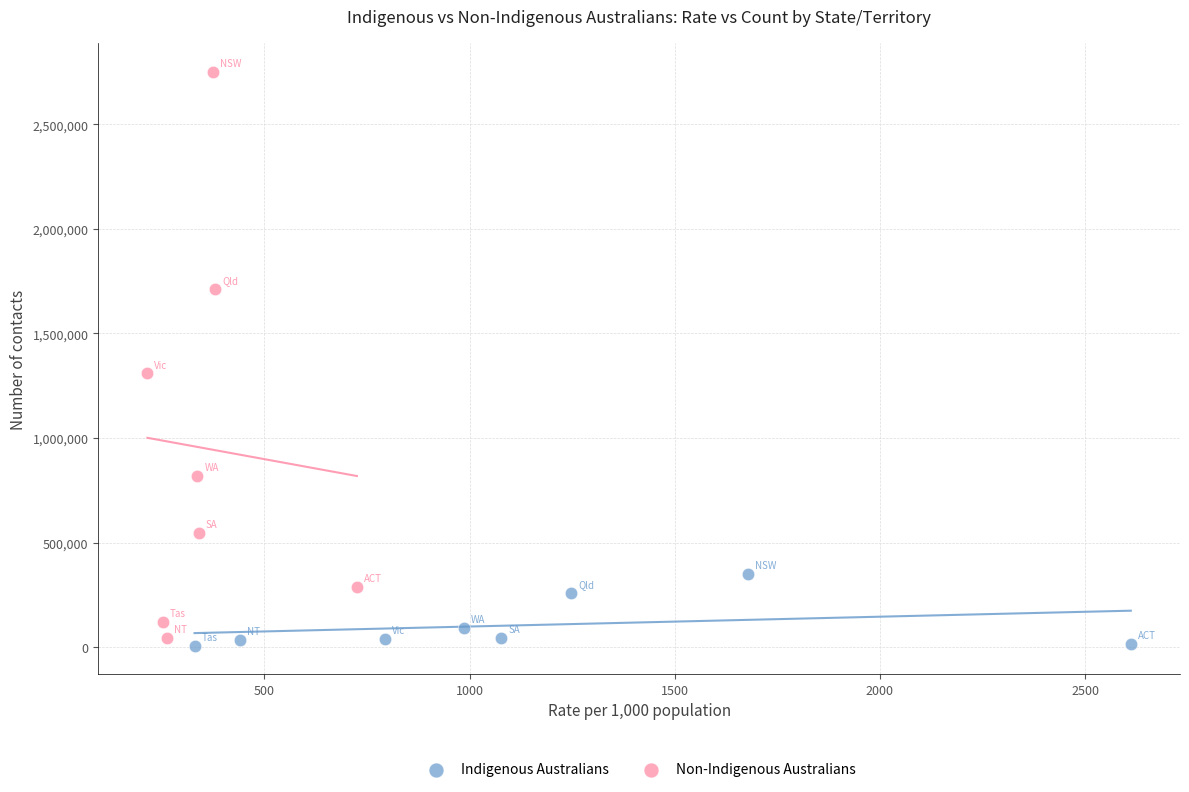

What are all the series names shown in the legend?

Indigenous Australians, Non-Indigenous Australians